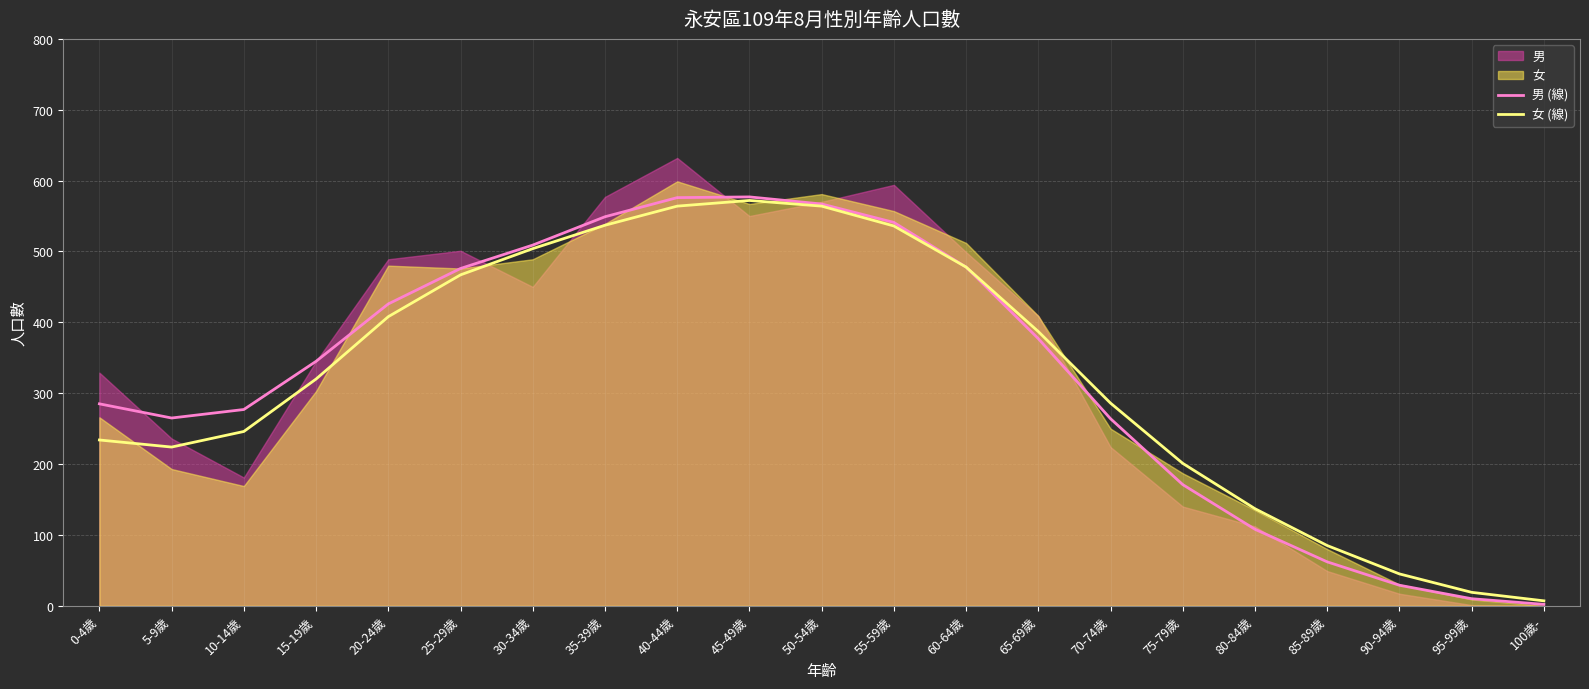

What is the total value across all series at 0-4歲?

519